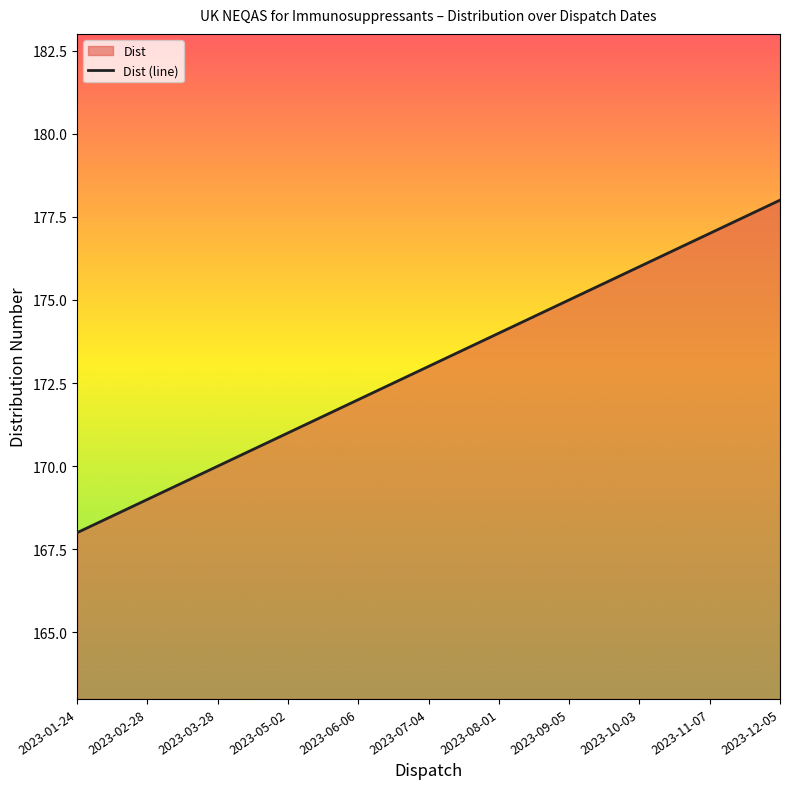

At which label is the value closest to 173?

2023-07-04